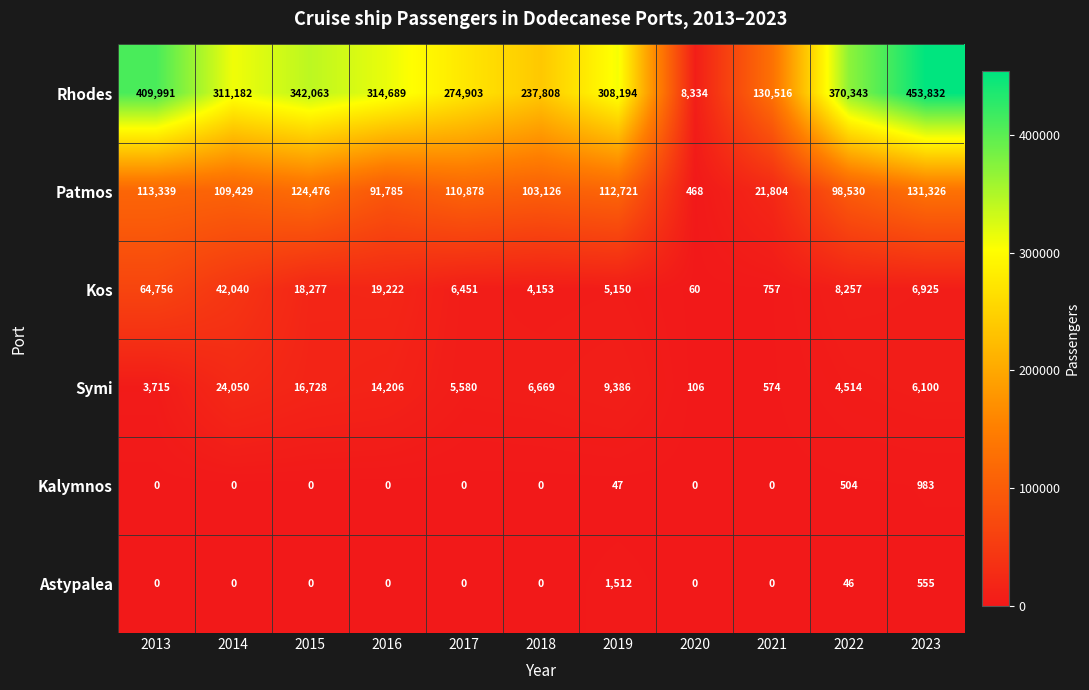

Is it true that Symi equals 16728 at 2015?

True